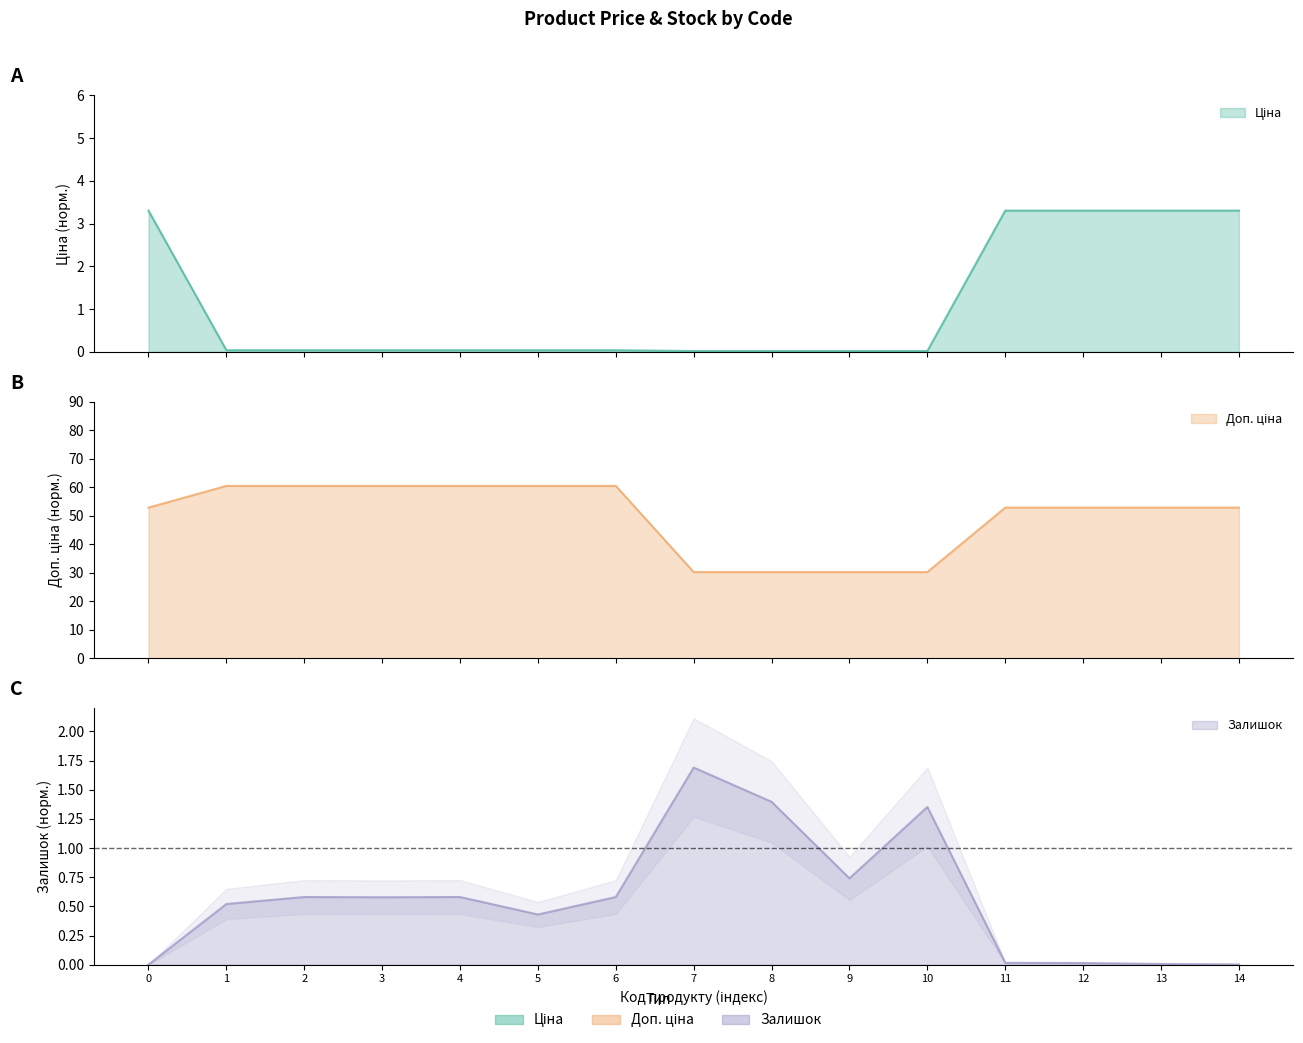

Is the value of Ціна at 4 greater than the value of Доп. ціна at 1?

No